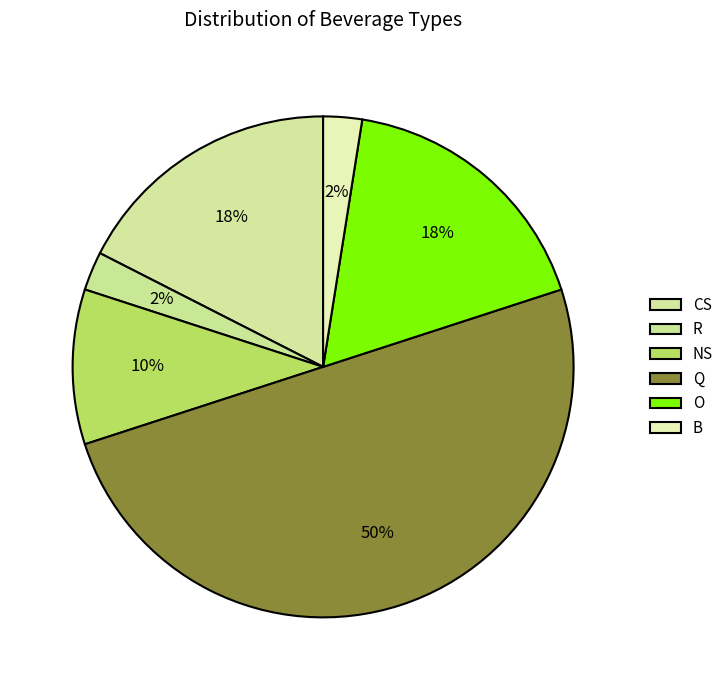

To the nearest percent, what percentage of the pie is NS?

10%